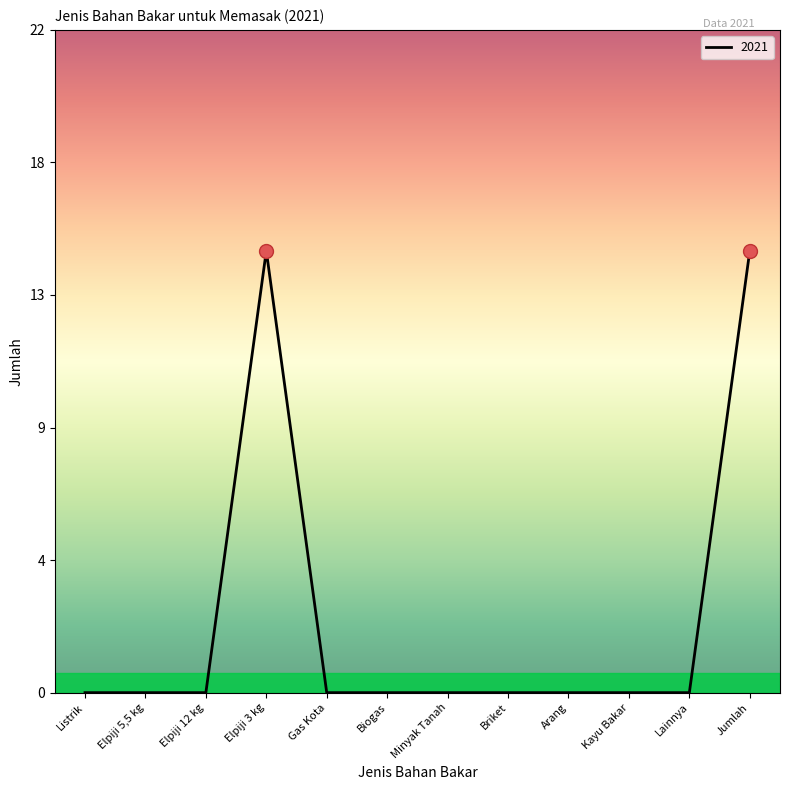

List the labels in order of value, largest first.

Elpiji 3 kg, Jumlah, Listrik, Elpiji 5,5 kg, Elpiji 12 kg, Gas Kota, Biogas, Minyak Tanah, Briket, Arang, Kayu Bakar, Lainnya